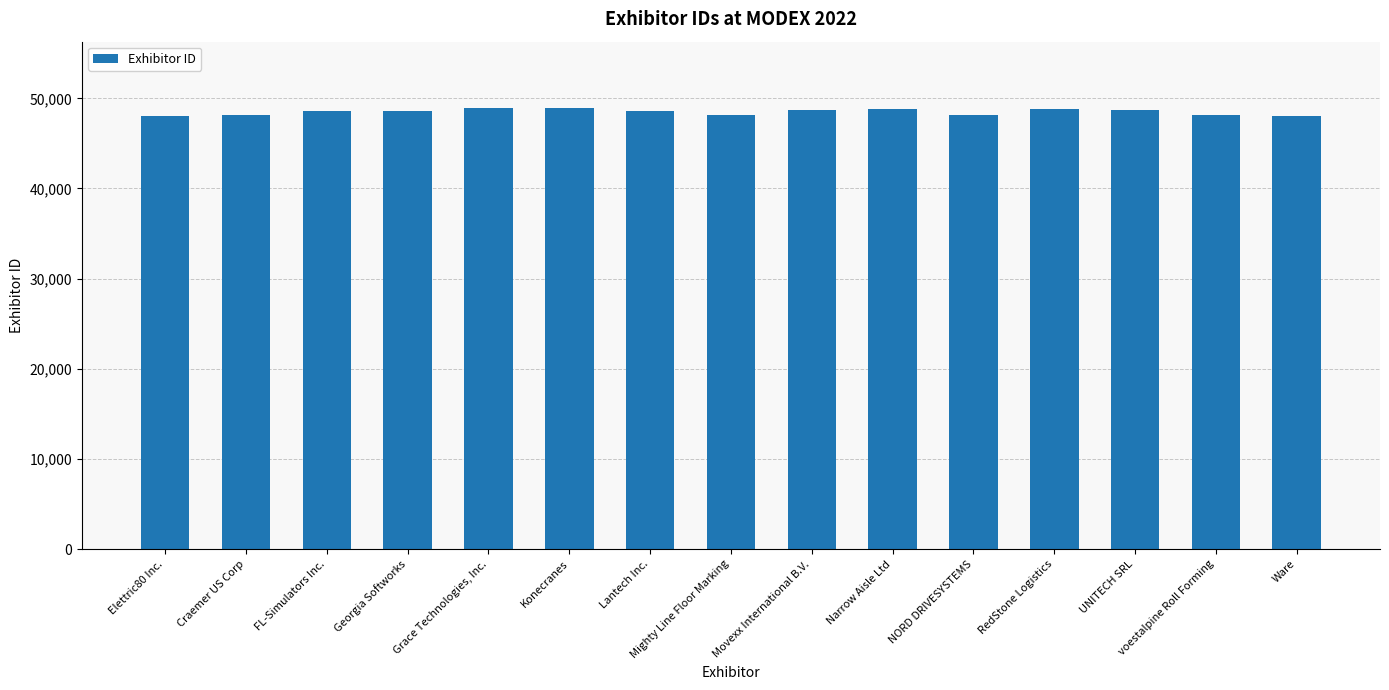

Rank the categories by value from highest to lowest.

Grace Technologies, Inc., Konecranes, Narrow Aisle Ltd, RedStone Logistics, Movexx International B.V., UNITECH SRL, FL-Simulators Inc., Lantech Inc., Georgia Softworks, Craemer US Corp, voestalpine Roll Forming, Mighty Line Floor Marking, NORD DRIVESYSTEMS, Ware, Elettric80 Inc.